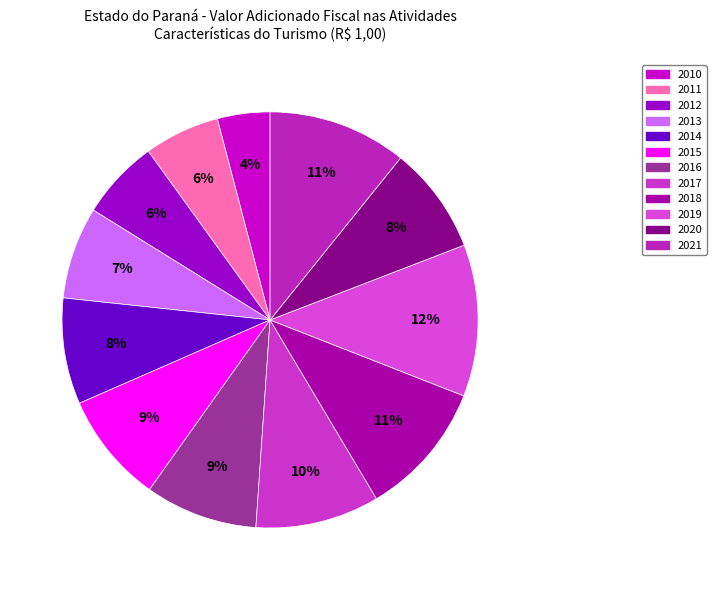

Does 2019 represent more than half of the total?

No